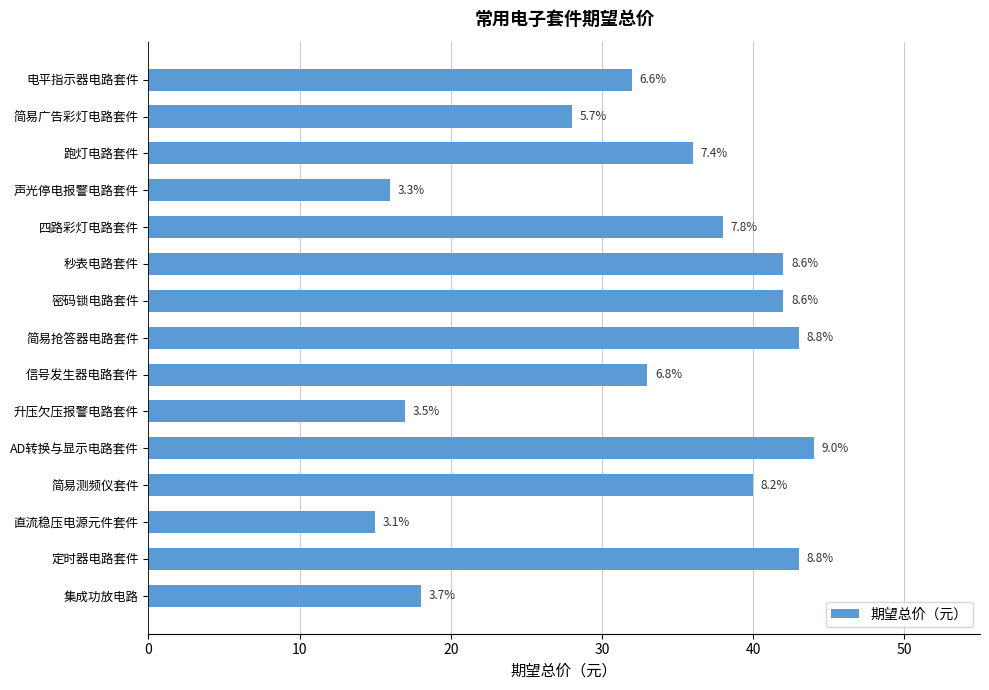

How many bars are there in total?

15